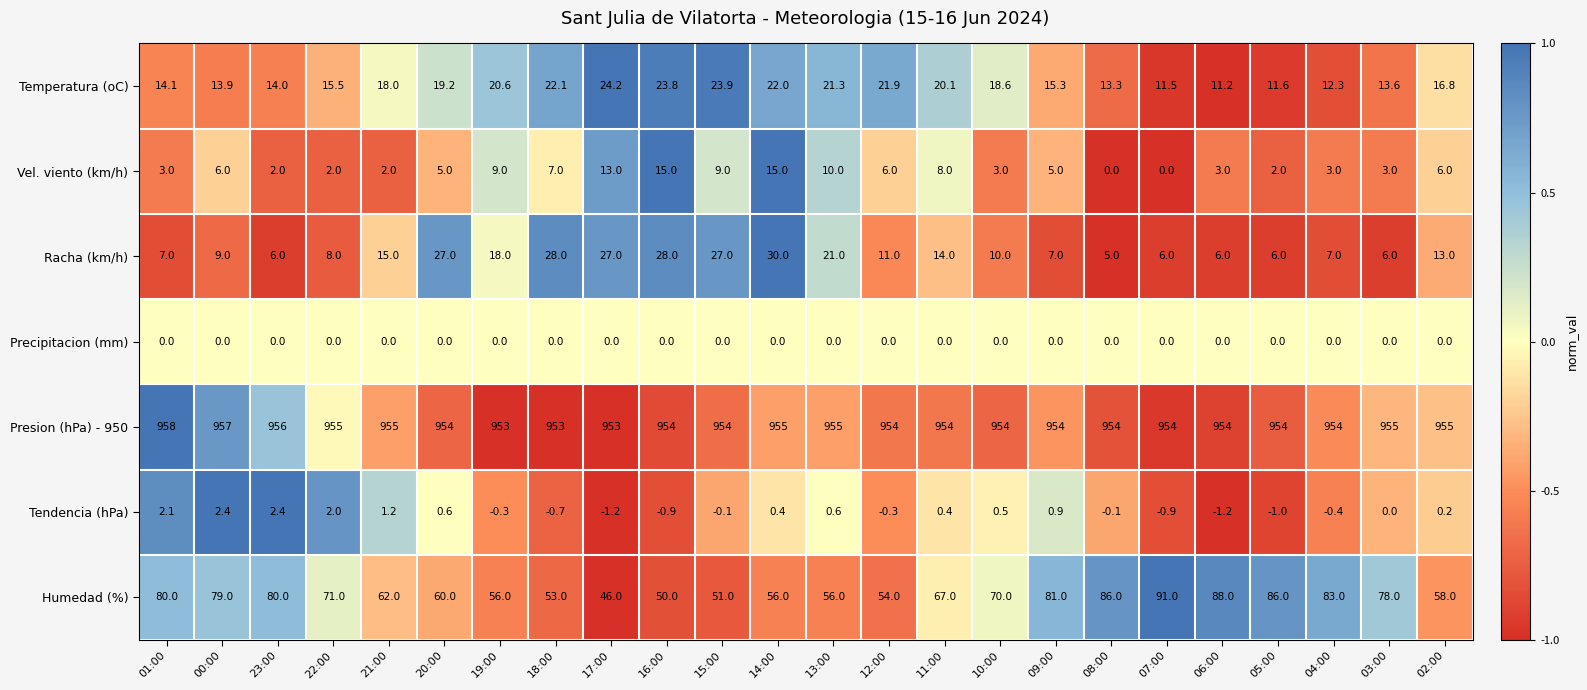

Rank the series at 10:00 from highest to lowest value.

Presion (hPa) - 950, Humedad (%), Temperatura (oC), Racha (km/h), Vel. viento (km/h), Tendencia (hPa), Precipitacion (mm)